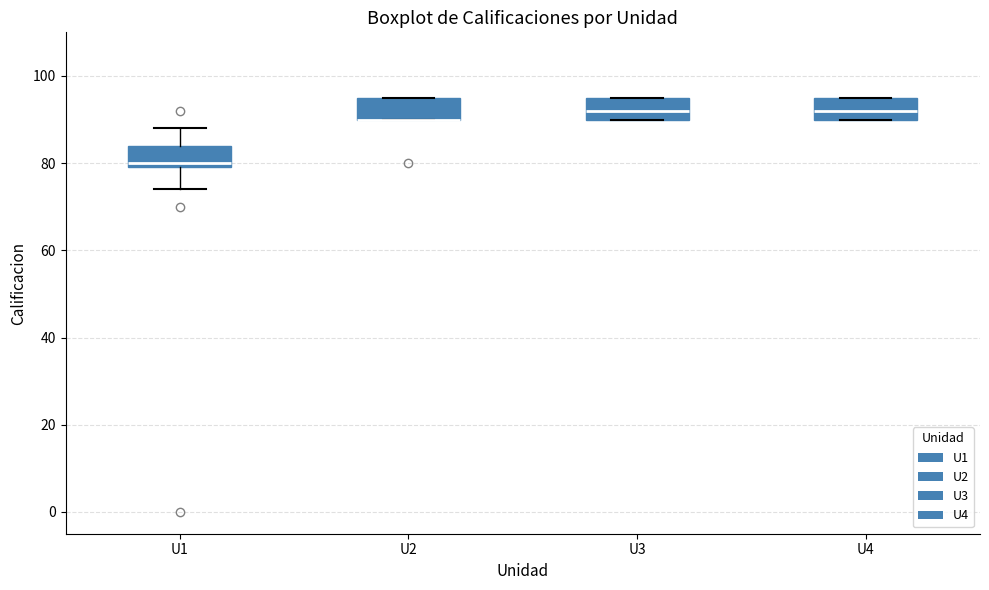

Reading left to right, read every box against the y-axis: the position of its median line, the range the box covers, and the ends of its whiskers. The values are not printed on the chart, so give them approximately, as read against the axis.

U1: median 80 (just above the box's lower edge), box 80 to 84, whiskers 74 to 88
U2: median 90 (drawn on the box's lower edge), box 90 to 96, whiskers 90 to 96
U3: median 92, box 90 to 96, whiskers 90 to 96
U4: median 92, box 90 to 96, whiskers 90 to 96